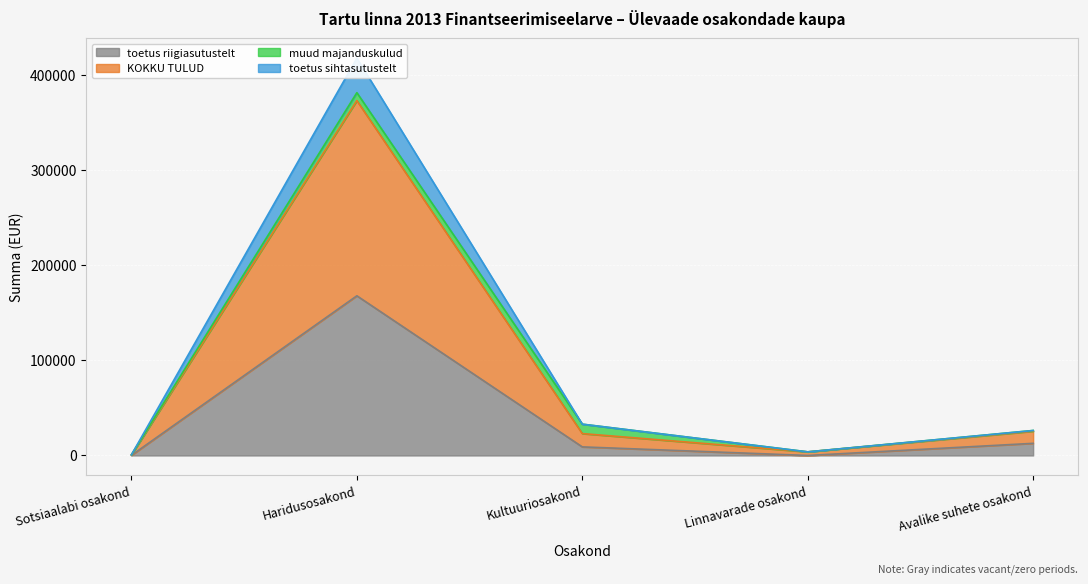

Where is toetus riigiasutustelt nearest to the value 83885?

Avalike suhete osakond